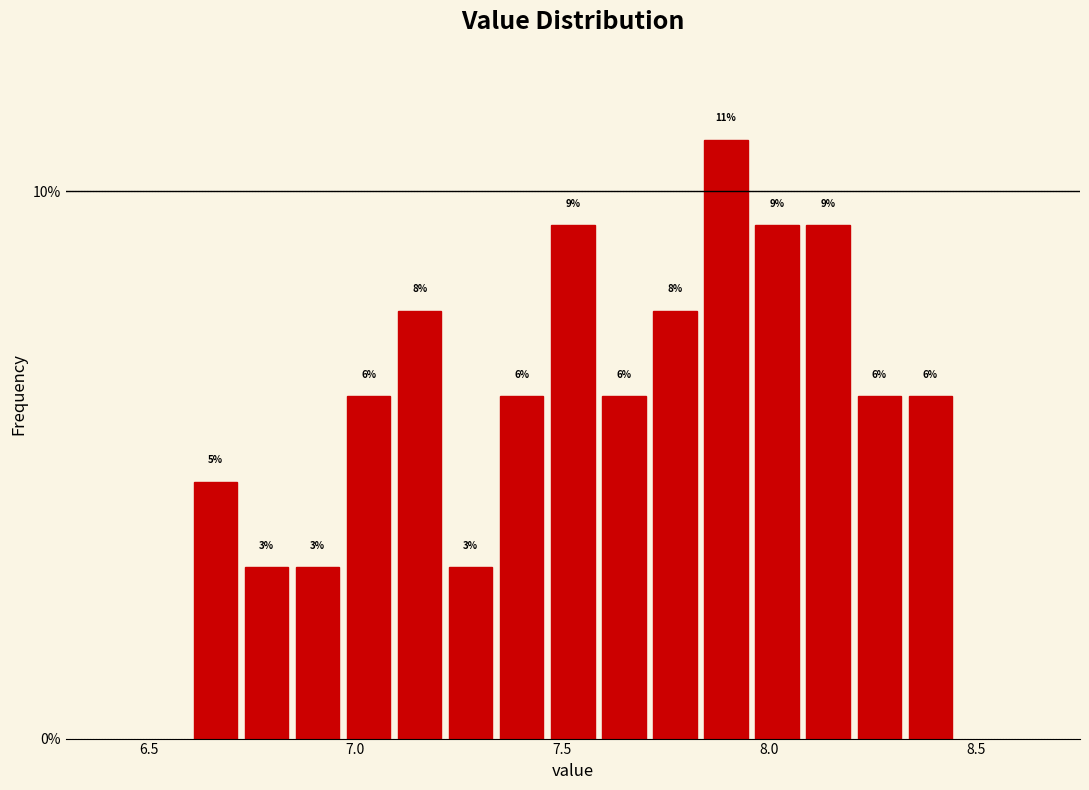

Around what value on the x-axis is the tallest bar? Give the approximate position of its centre, as read against the axis.

7.90